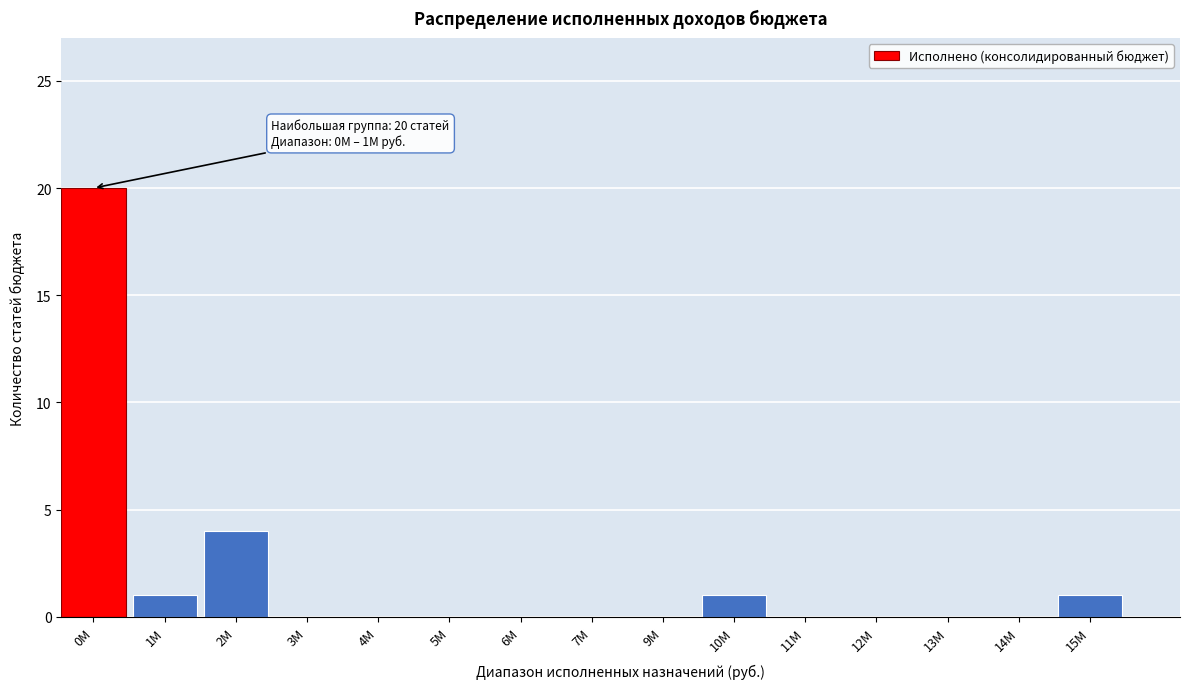

Reading right to left, extract all data points from this chart.

15M=1	14M=0	13M=0	12M=0	11M=0	10M=1	9M=0	7M=0	6M=0	5M=0	4M=0	3M=0	2M=4	1M=1	0M=20